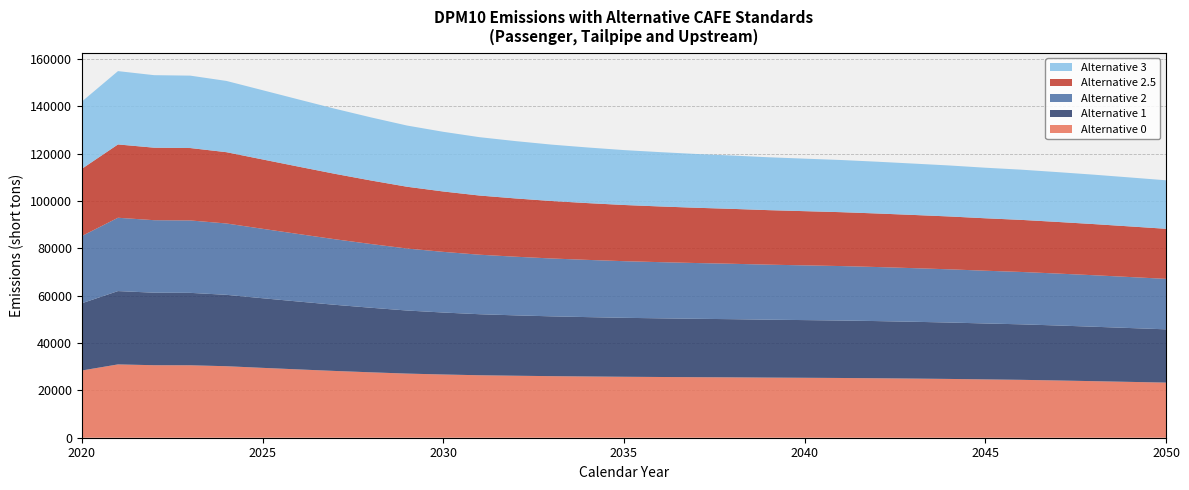

Reading left to right, list all the values displayed in this chart.

Alternative 0: 2020=28394.7	2021=30969.0	2022=30626.8	2023=30598.7	2024=30203.6	2025=29512.1	2026=28847.5	2027=28204.7	2028=27626.4	2029=27088.5	2030=26708.1	2031=26389.1	2032=26183.4	2033=26005.7	2034=25871.1	2035=25744.5	2036=25651.9	2037=25566.8	2038=25495.7	2039=25397.6	2040=25319.0	2041=25235.0	2042=25119.3	2043=24982.2	2044=24831.4	2045=24636.2	2046=24451.4	2047=24184.3	2048=23891.1	2049=23587.3	2050=23284.5
Alternative 1: 2020=28394.7	2021=30969.0	2022=30626.8	2023=30589.5	2024=30154.4	2025=29406.4	2026=28663.4	2027=27938.6	2028=27268.4	2029=26639.0	2030=26173.3	2031=25777.7	2032=25501.5	2033=25259.1	2034=25070.4	2035=24902.5	2036=24777.5	2037=24667.1	2038=24573.6	2039=24456.7	2040=24364.5	2041=24273.0	2042=24146.1	2043=23993.0	2044=23824.3	2045=23621.4	2046=23439.6	2047=23216.8	2048=22988.8	2049=22745.4	2050=22499.6
Alternative 2: 2020=28394.7	2021=30969.0	2022=30626.8	2023=30588.1	2024=30132.6	2025=29327.8	2026=28514.0	2027=27696.8	2028=26919.9	2029=26189.2	2030=25623.1	2031=25135.7	2032=24769.3	2033=24440.5	2034=24169.5	2035=23925.0	2036=23728.8	2037=23553.4	2038=23402.8	2039=23243.2	2040=23117.0	2041=22998.1	2042=22834.8	2043=22654.3	2044=22478.5	2045=22280.5	2046=22119.2	2047=21939.3	2048=21753.5	2049=21540.1	2050=21316.1
Alternative 2.5: 2020=28394.7	2021=30969.0	2022=30626.8	2023=30582.6	2024=30117.2	2025=29298.9	2026=28465.6	2027=27634.0	2028=26837.1	2029=26087.8	2030=25503.3	2031=24998.4	2032=24615.3	2033=24269.4	2034=23985.6	2035=23731.1	2036=23526.1	2037=23344.3	2038=23189.0	2039=23027.2	2040=22894.9	2041=22767.5	2042=22620.9	2043=22473.6	2044=22326.8	2045=22153.1	2046=21998.6	2047=21804.7	2048=21604.8	2049=21380.8	2050=21150.4
Alternative 3: 2020=28394.7	2021=30969.0	2022=30626.8	2023=30577.3	2024=30092.3	2025=29246.0	2026=28376.8	2027=27498.5	2028=26650.4	2029=25846.4	2030=25205.2	2031=24648.0	2032=24214.2	2033=23822.4	2034=23490.5	2035=23188.4	2036=22940.1	2037=22717.7	2038=22524.4	2039=22331.2	2040=22175.2	2041=22032.7	2042=21865.2	2043=21694.6	2044=21533.1	2045=21352.0	2046=21205.4	2047=21039.4	2048=20869.6	2049=20677.2	2050=20481.9